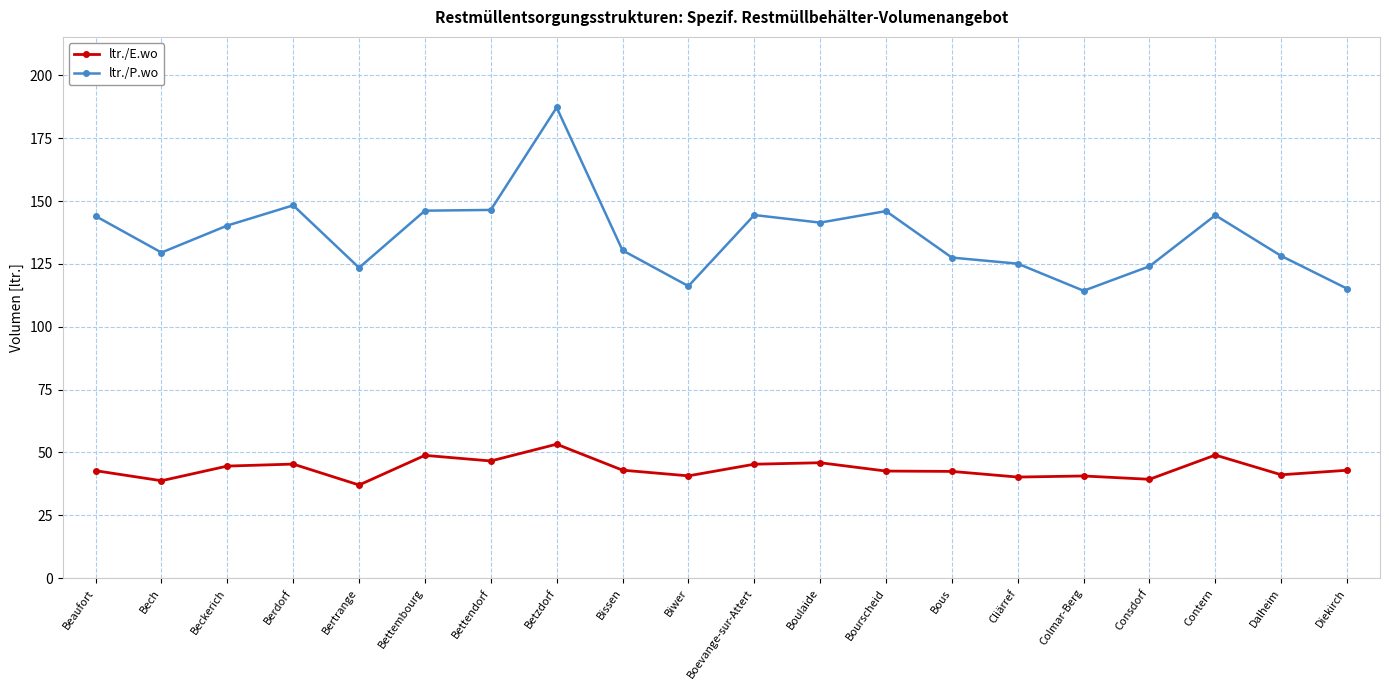

Where is ltr./P.wo nearest to the value 150?

Berdorf